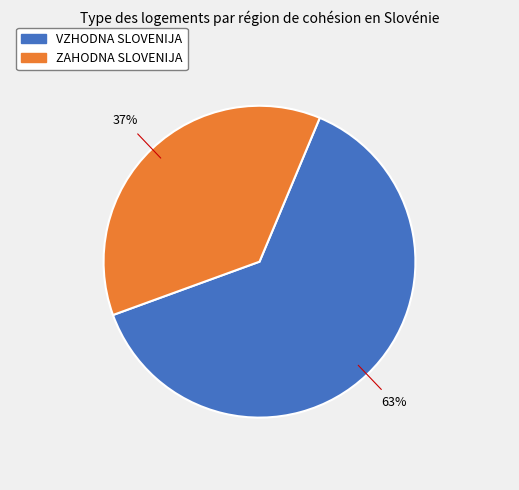

Is there any slice that represents more than half of the pie?

Yes